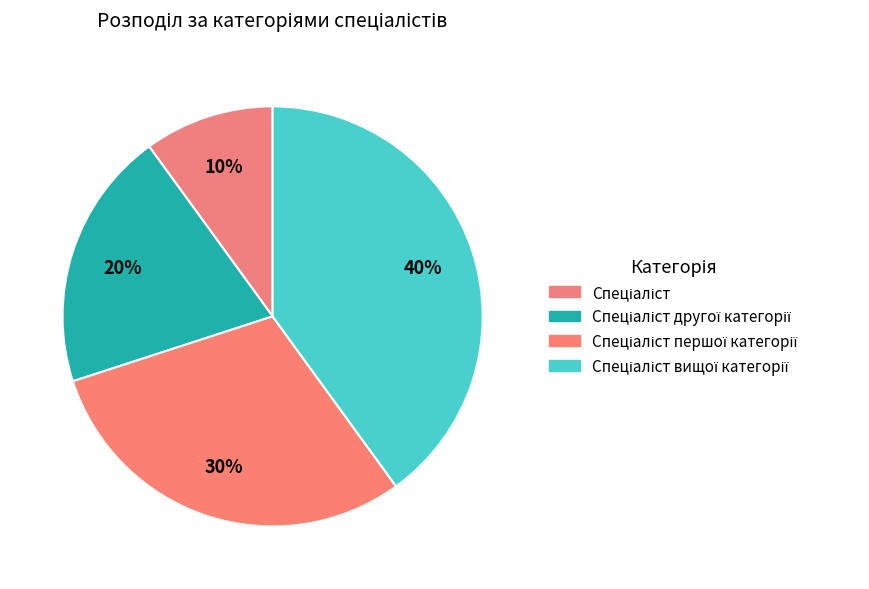

How much of the chart is everything except Спеціаліст першої категорії?

70.0%